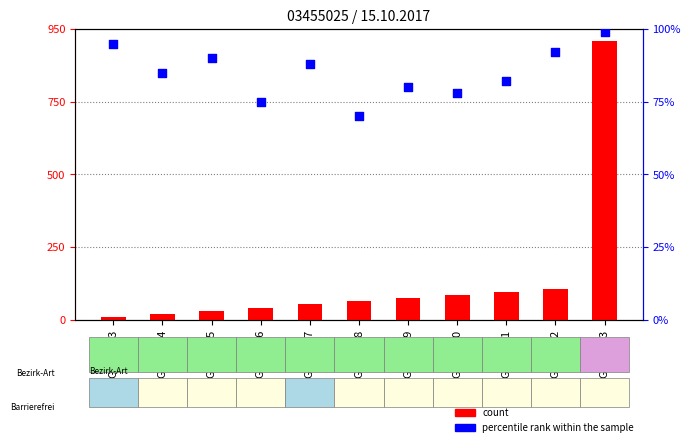

Which series has the largest total across all categories?

count